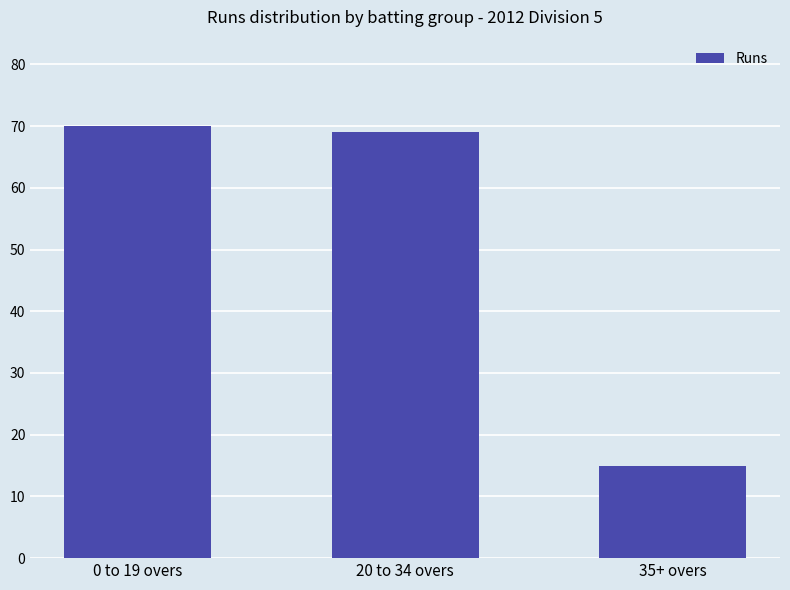

At which category does the chart reach its minimum across all series?

35+ overs